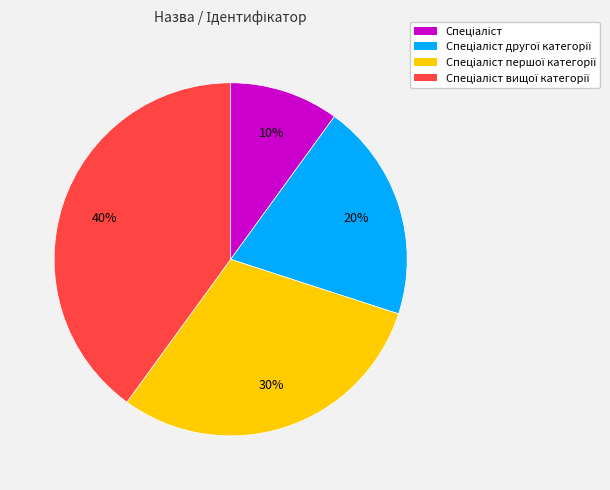

Is there a majority slice in this chart?

No